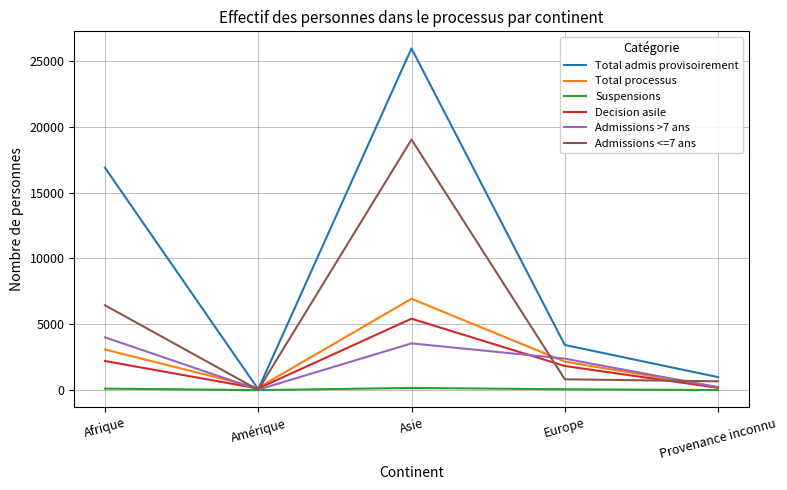

What is the difference between the second highest and second lowest values in the Total processus series?

2858